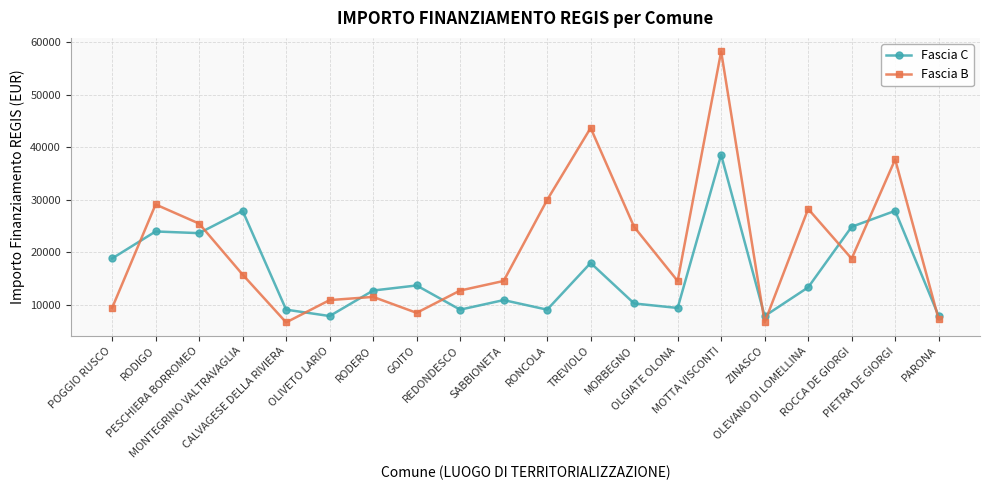

Where is Fascia B nearest to the value 32474?

RONCOLA